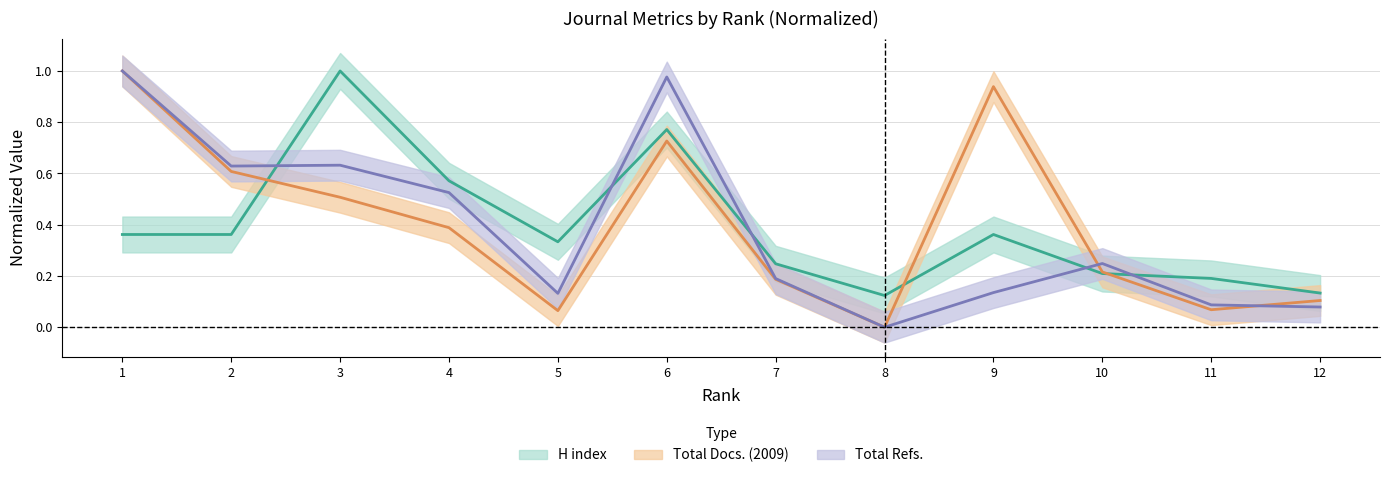

The value of H index at 6 is 1.3. True or false?

False